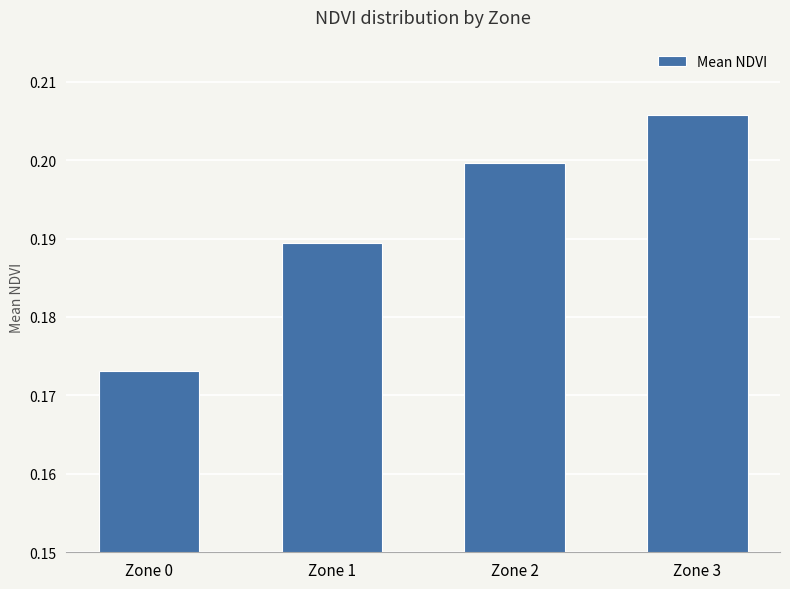

The value at Zone 3 is 0.2. True or false?

True